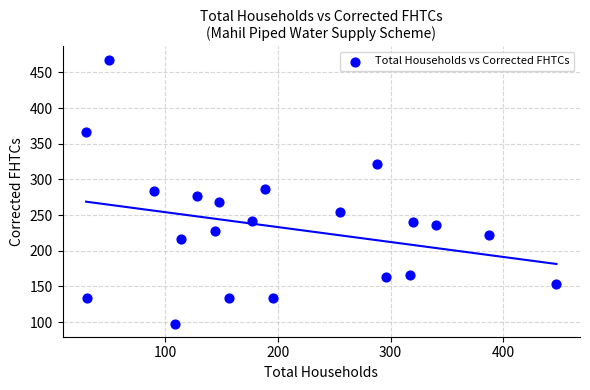

What is the range of X values (max minus min)?

417